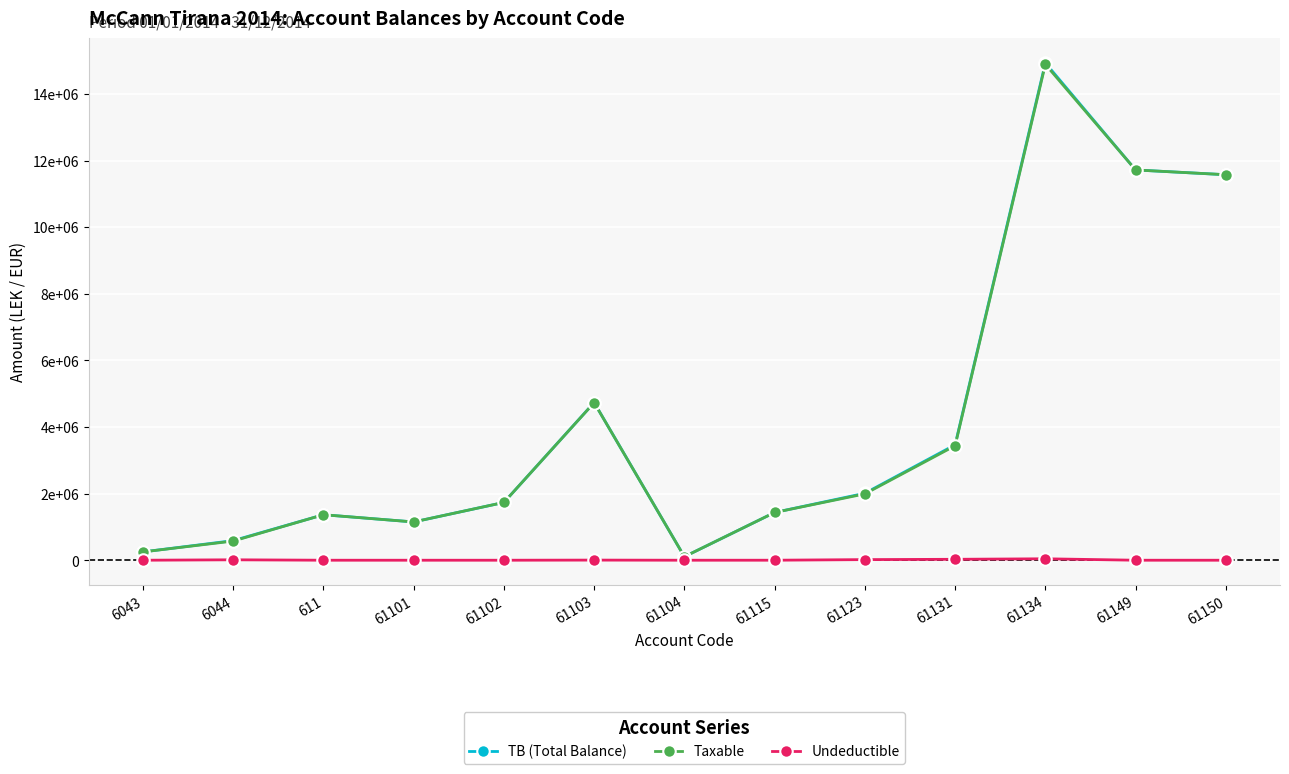

What are all the series names shown in the legend?

TB (Total Balance), Taxable, Undeductible